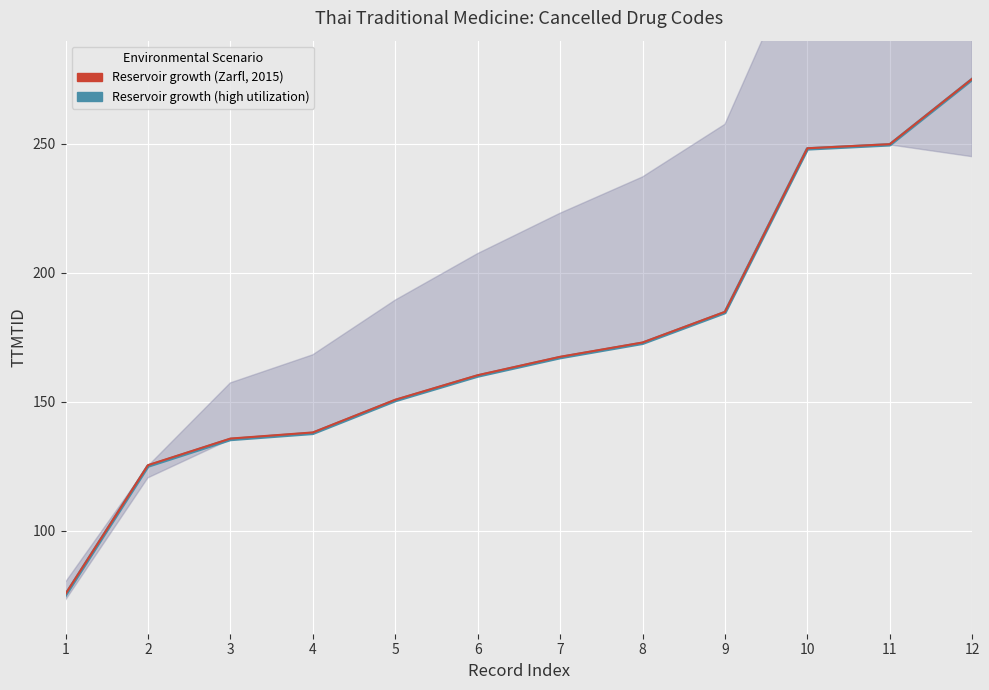

Is the value of Reservoir growth (high utilization) at 10 greater than the value of Reservoir growth (Zarfl, 2015) at 3?

Yes